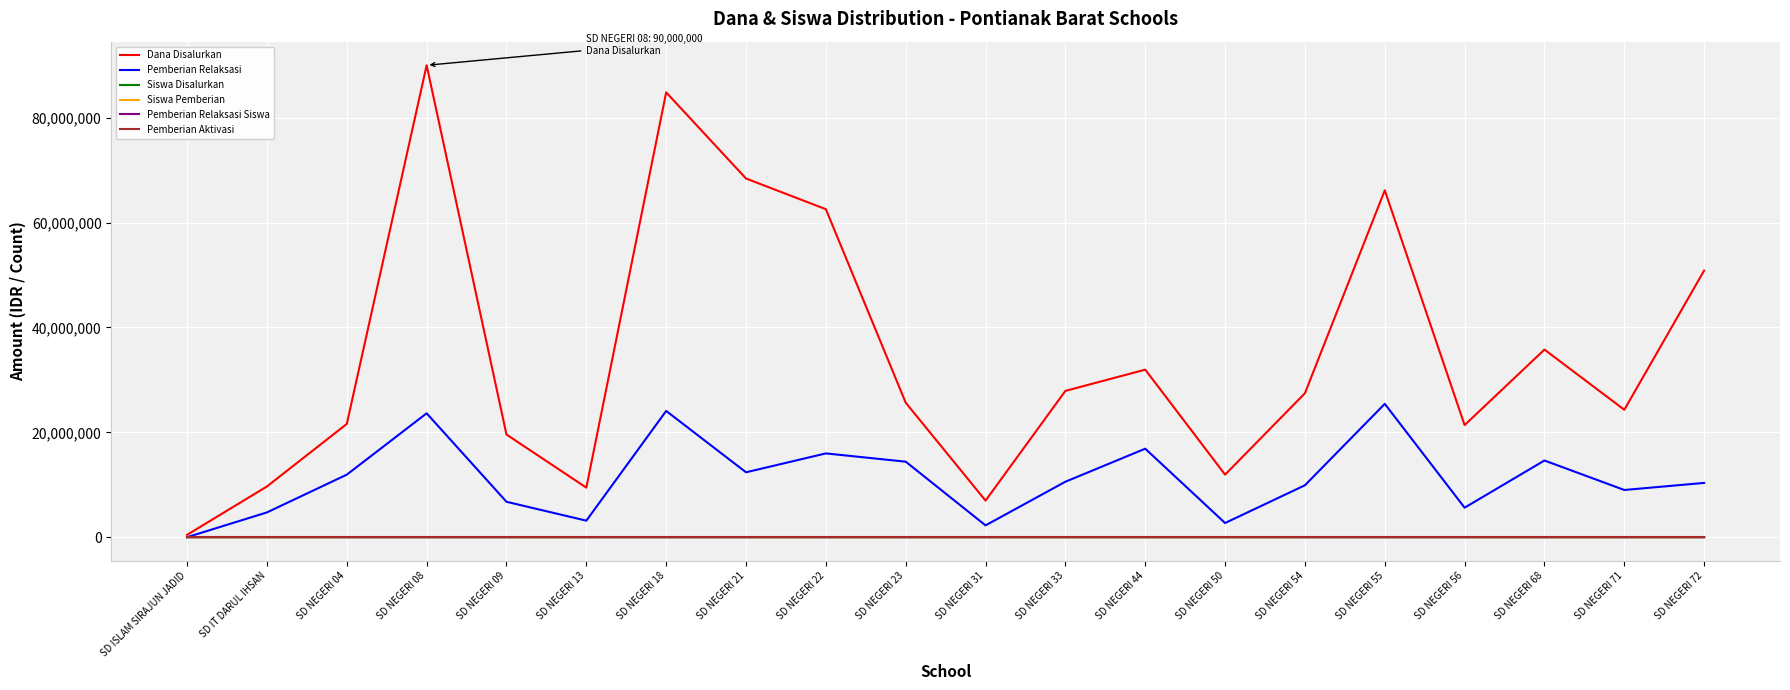

Where is Dana Disalurkan nearest to the value 45225000?

SD NEGERI 72